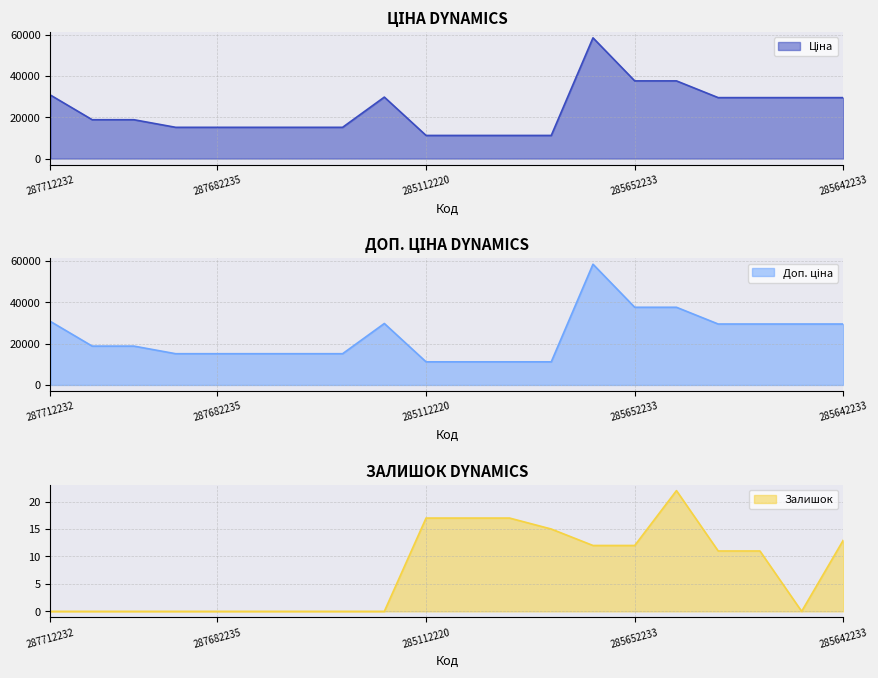

What is the minimum value for Ціна?

11188.2